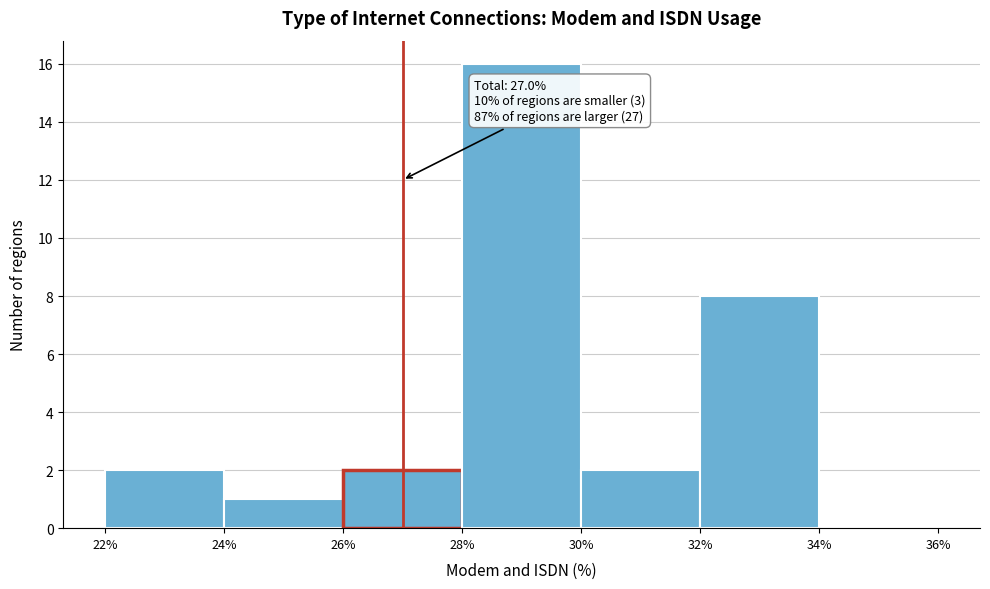

Which range on the x-axis has the tallest bar?

28% to 30%